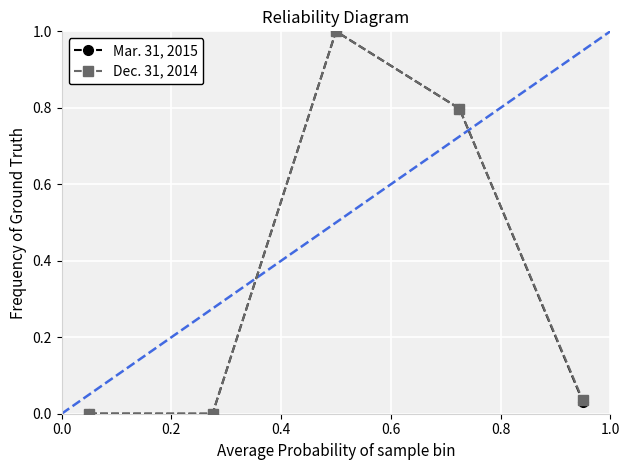

In Mar. 31, 2015, how many points are higher than both neighbors (excluding endpoints)?

1